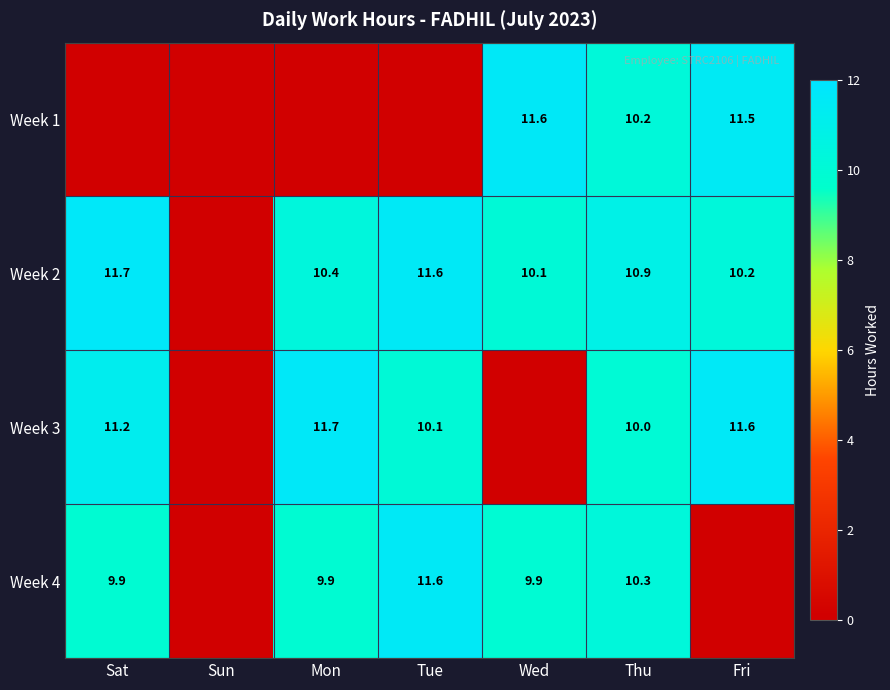

Between Wed and Mon, which is larger?

Wed